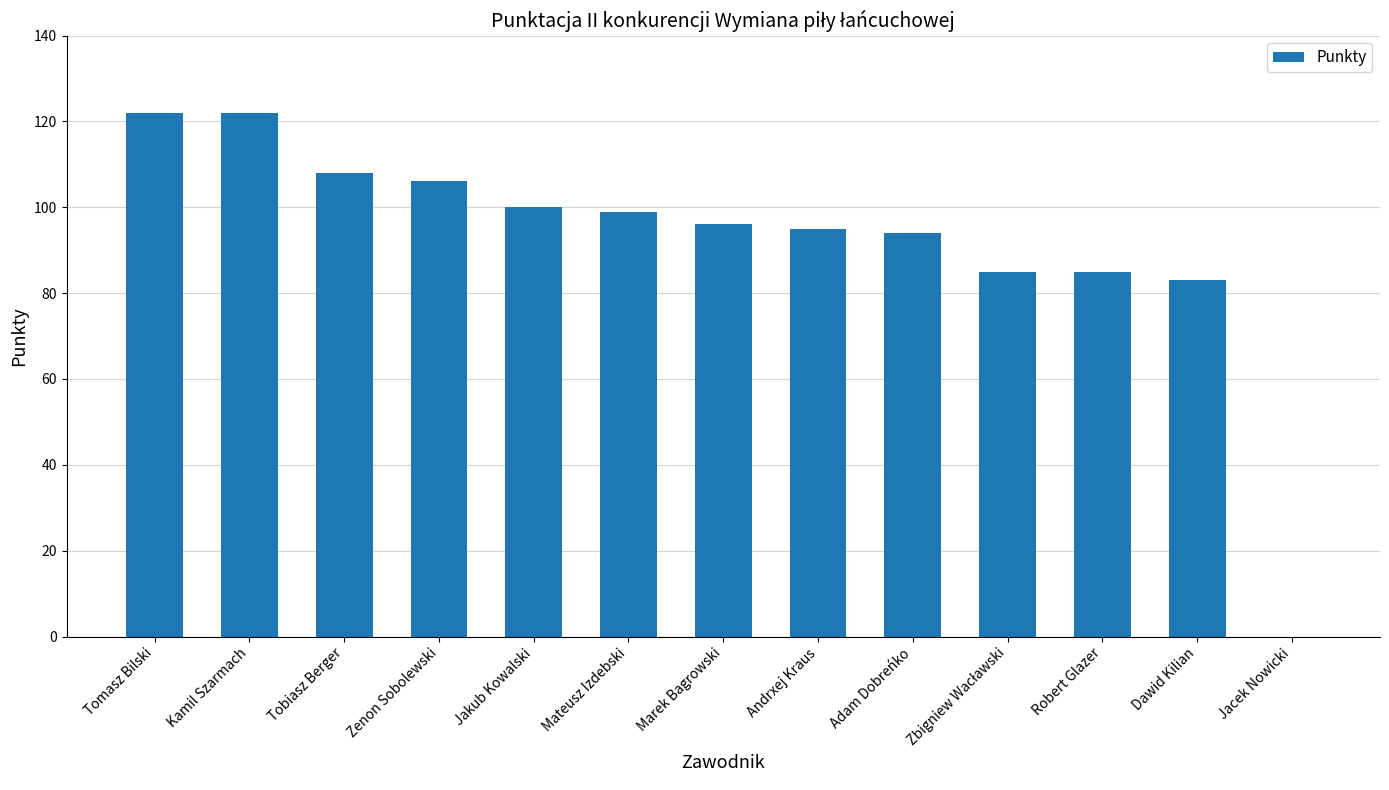

What is the change in value from Marek Bagrowski to Dawid Kilian?

-13